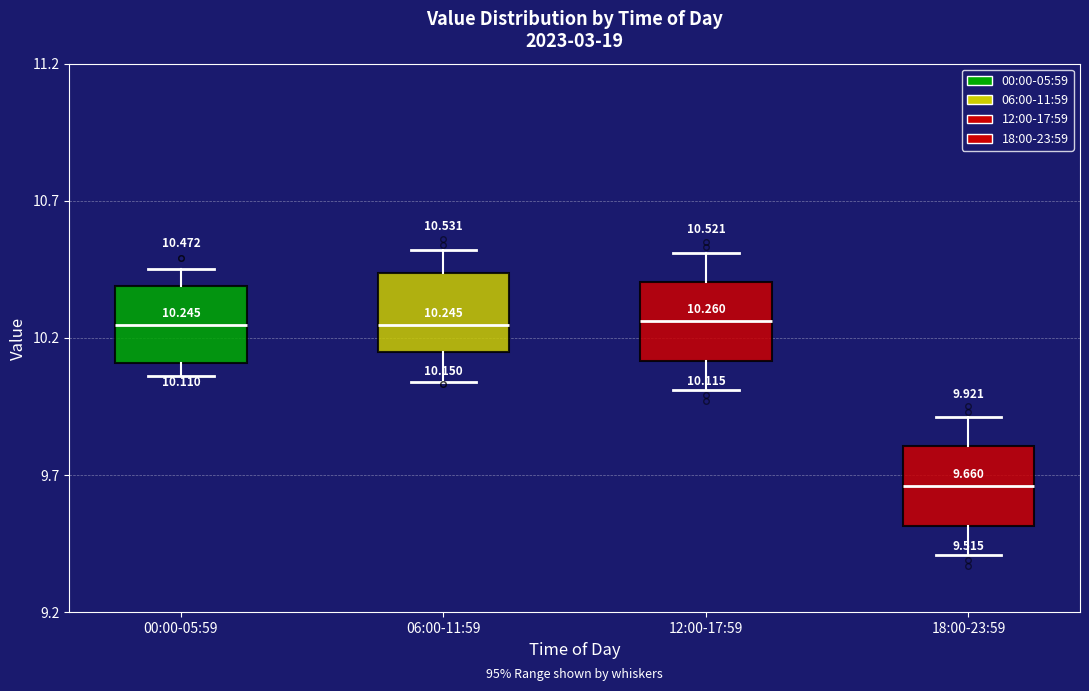

Which box has the lowest median line?

18:00-23:59